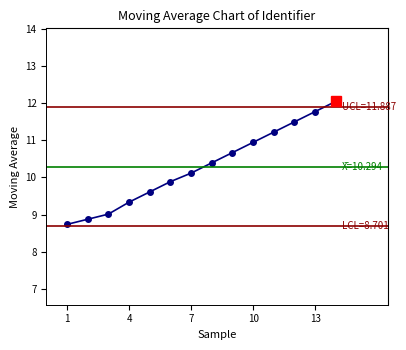

What is the minimum value shown in the chart?

8.7